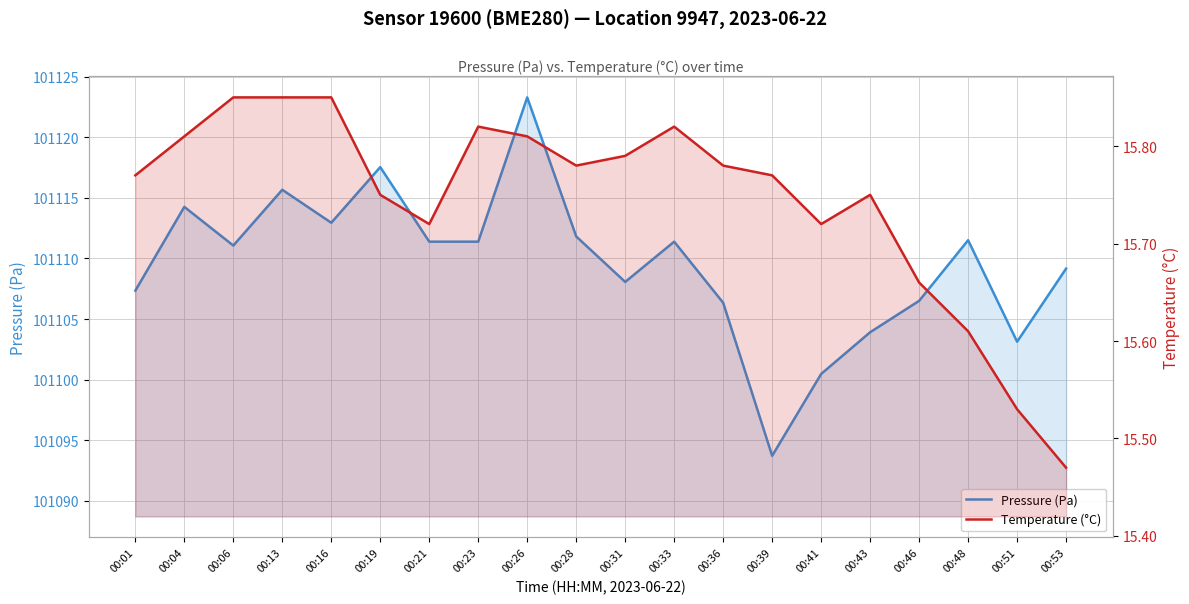

Rank the series by their maximum value, from highest to lowest.

Pressure (Pa), Temperature (°C)